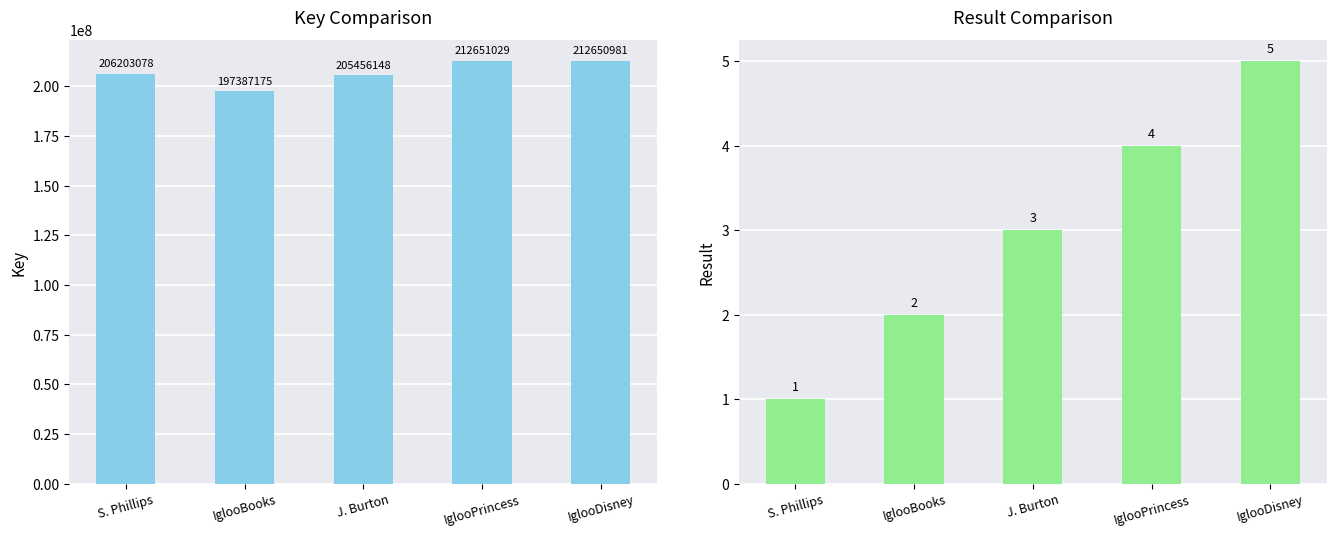

What is the approximate value of Result at S. Phillips?

1